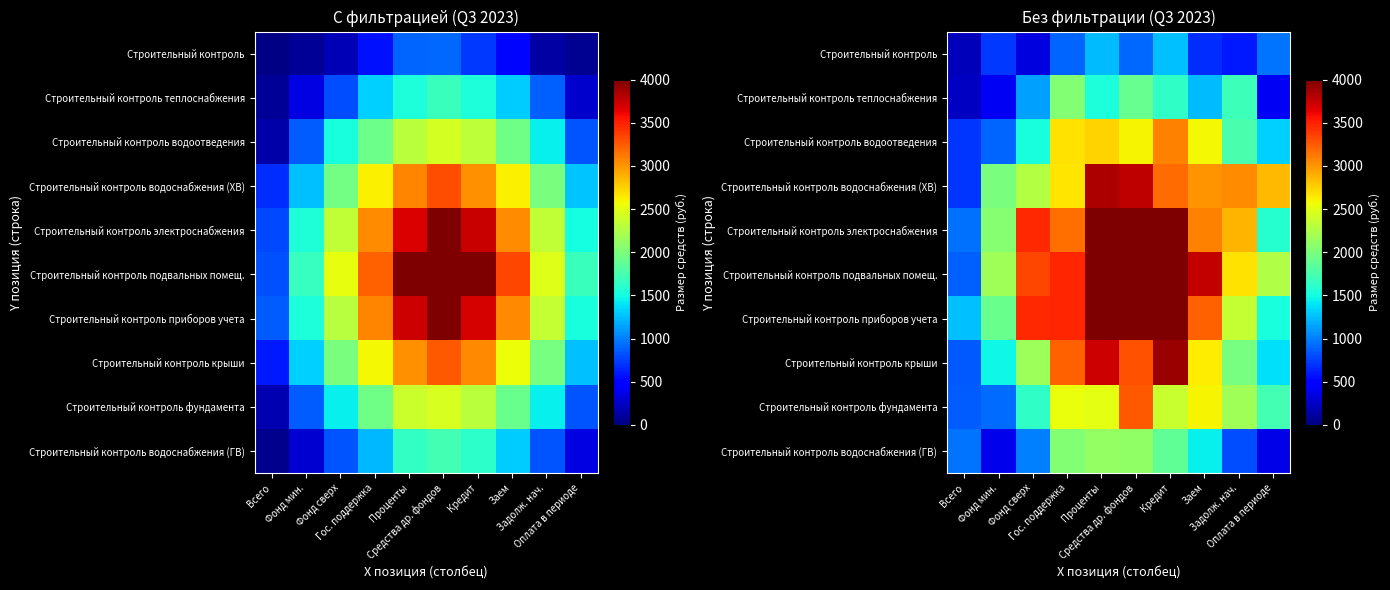

At which category is the sum across all series the highest?

Средства др. фондов